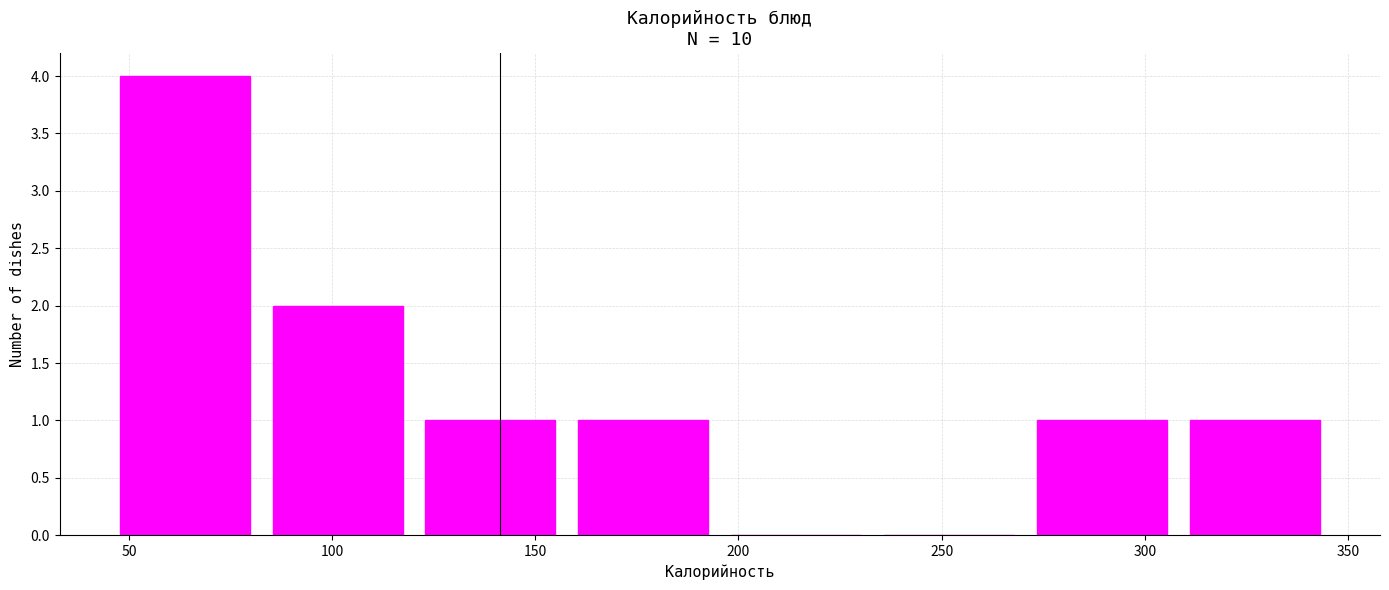

What is the height of the bar covering 80 to 120 on the x-axis? Neither the bar edges nor the heights are printed on the chart, so give them approximately, as read against the axes.

2